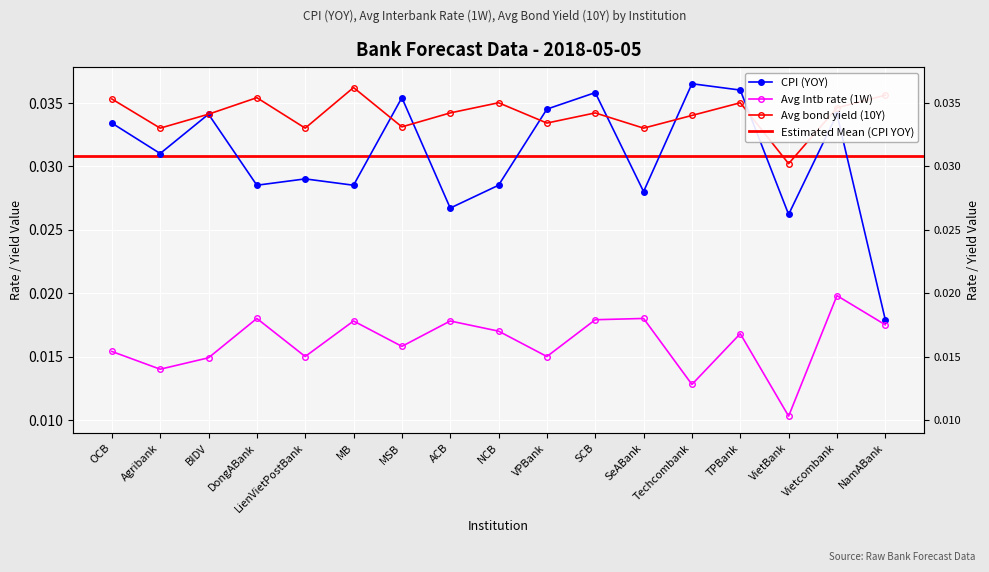

Reading left to right, transcribe all the data shown in this chart.

CPI (YOY): OCB=0.0	Agribank=0.0	BIDV=0.0	DongABank=0.0	LienVietPostBank=0.0	MB=0.0	MSB=0.0	ACB=0.0	NCB=0.0	VPBank=0.0	SCB=0.0	SeABank=0.0	Techcombank=0.0	TPBank=0.0	VietBank=0.0	Vietcombank=0.0	NamABank=0.0
Avg Intb rate (1W): OCB=0.0	Agribank=0.0	BIDV=0.0	DongABank=0.0	LienVietPostBank=0.0	MB=0.0	MSB=0.0	ACB=0.0	NCB=0.0	VPBank=0.0	SCB=0.0	SeABank=0.0	Techcombank=0.0	TPBank=0.0	VietBank=0.0	Vietcombank=0.0	NamABank=0.0
Avg bond yield (10Y): OCB=0.0	Agribank=0.0	BIDV=0.0	DongABank=0.0	LienVietPostBank=0.0	MB=0.0	MSB=0.0	ACB=0.0	NCB=0.0	VPBank=0.0	SCB=0.0	SeABank=0.0	Techcombank=0.0	TPBank=0.0	VietBank=0.0	Vietcombank=0.0	NamABank=0.0